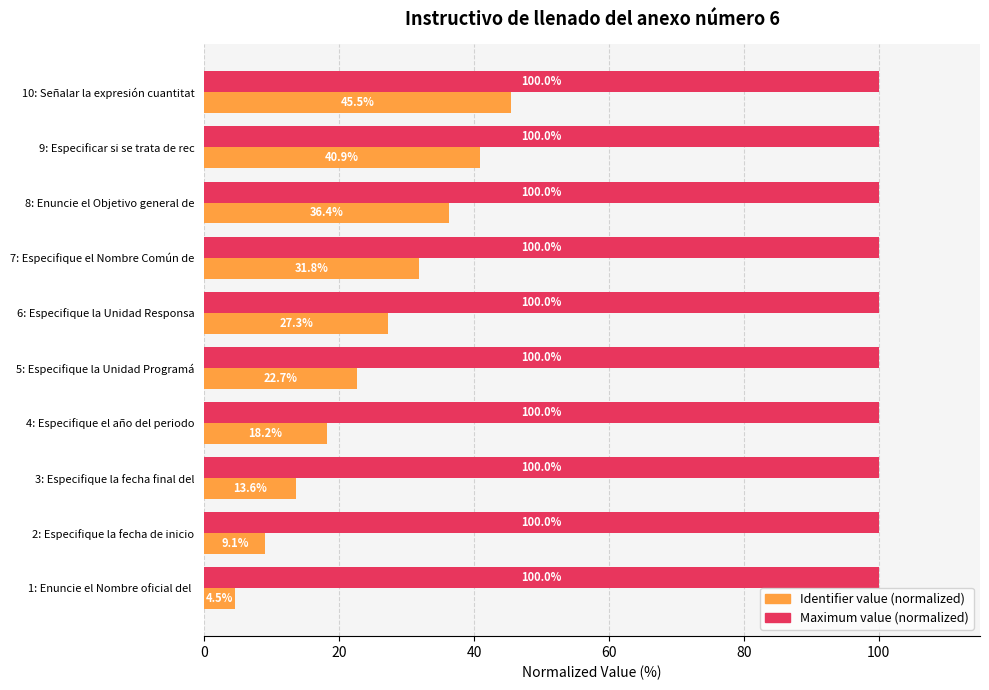

True or false: Maximum value (normalized) has a value of 176.9 at 10: Señalar la expresión cuantitat.

False